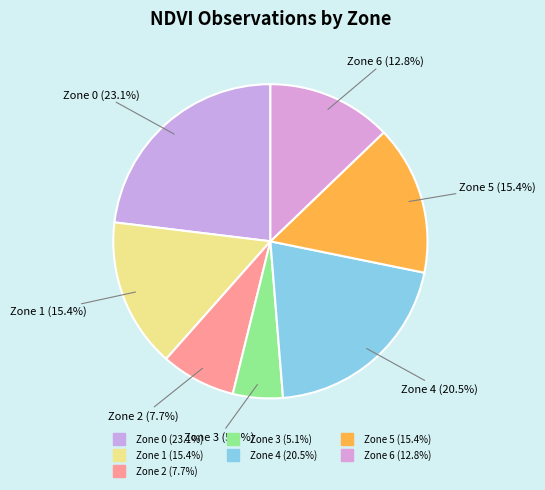

Is there any slice that represents more than half of the pie?

No